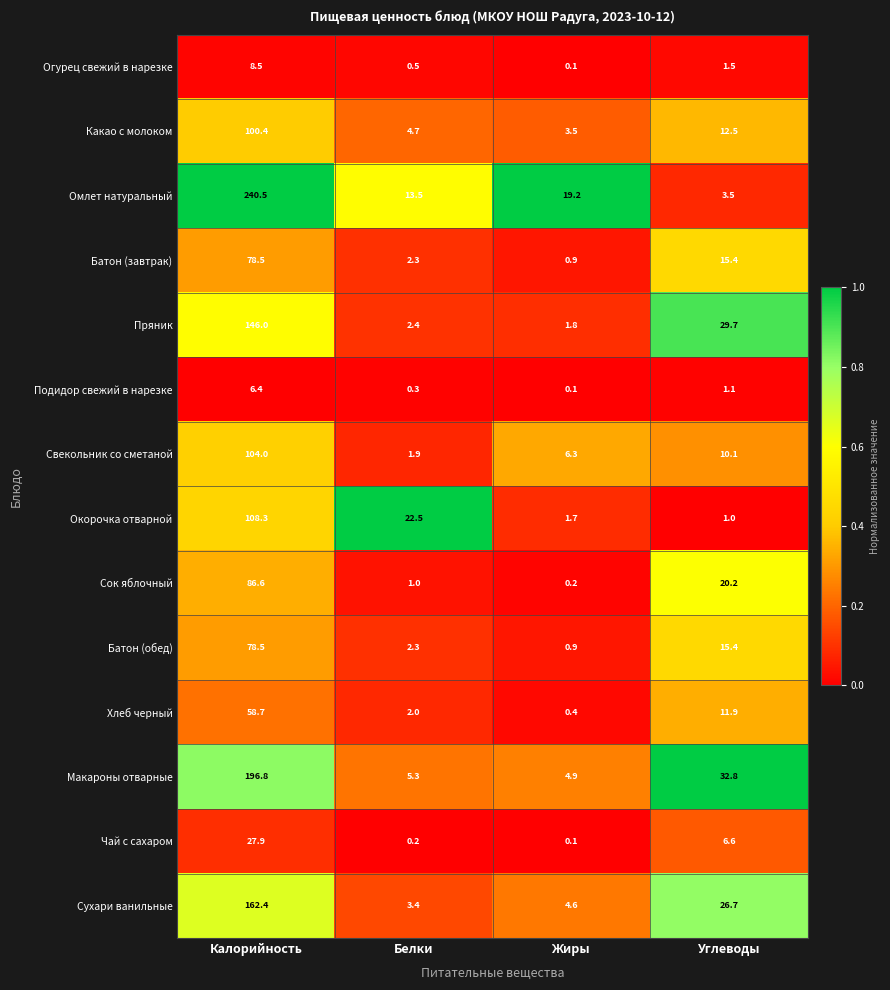

The Омлет натуральный series shows 4.6 at Белки. True or false?

False